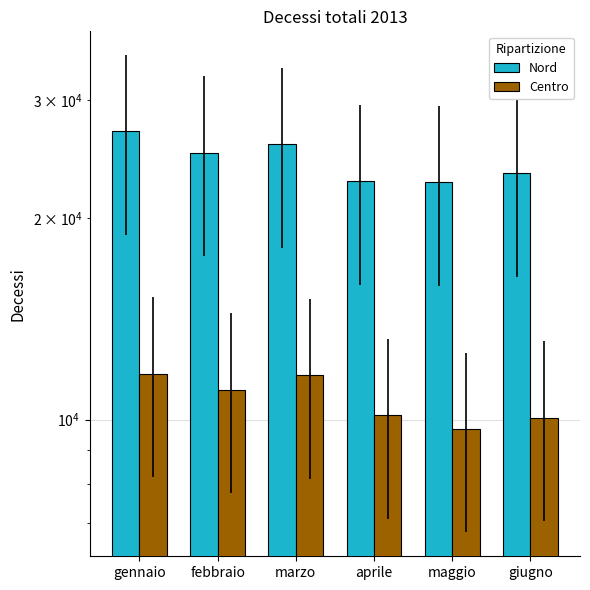

What is the total value across all series at febbraio?

36138